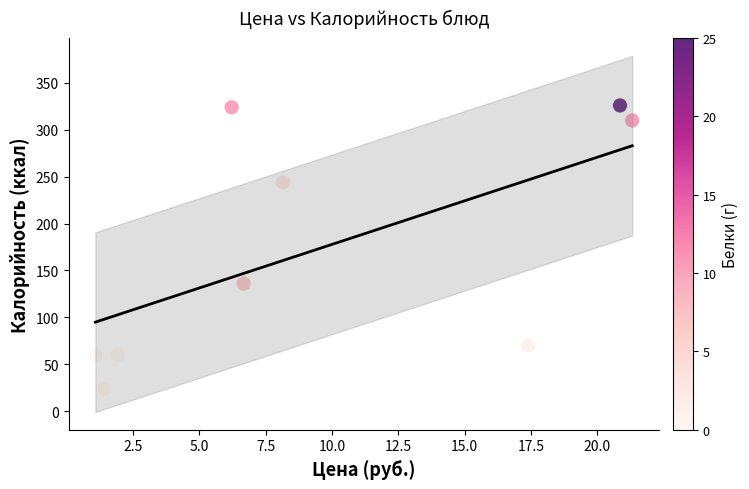

What Y value in the scatter plot is closest to 175?

136